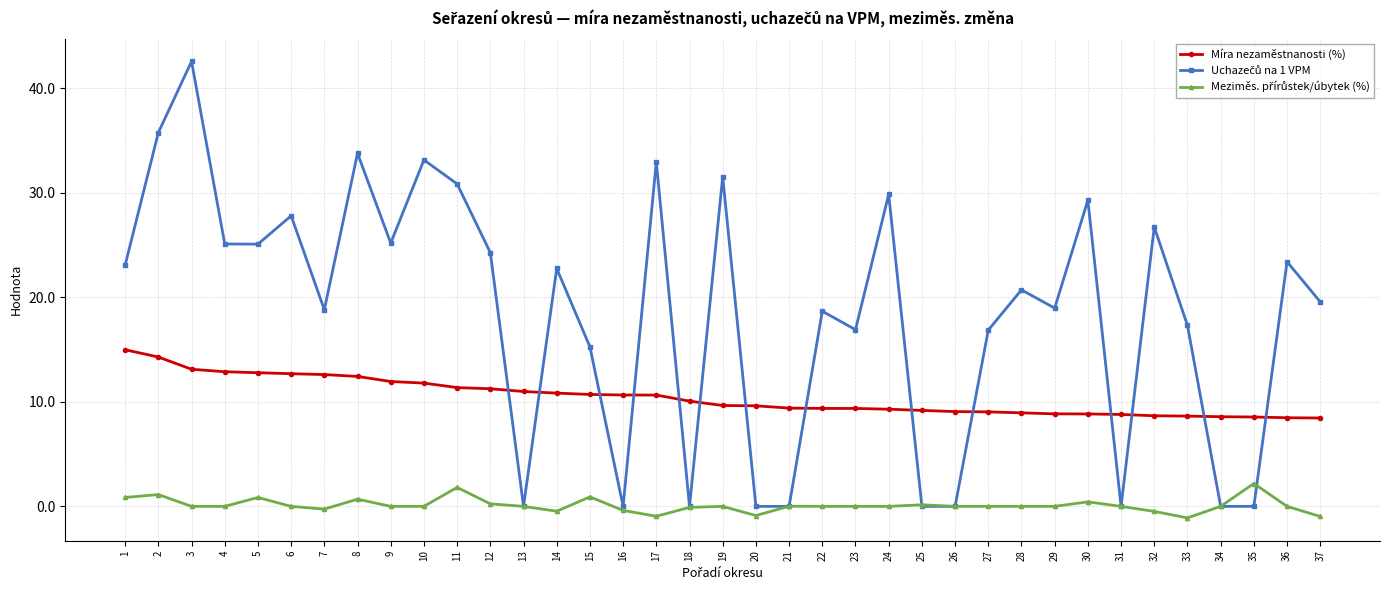

At how many categories does at least one series exceed 22?

18